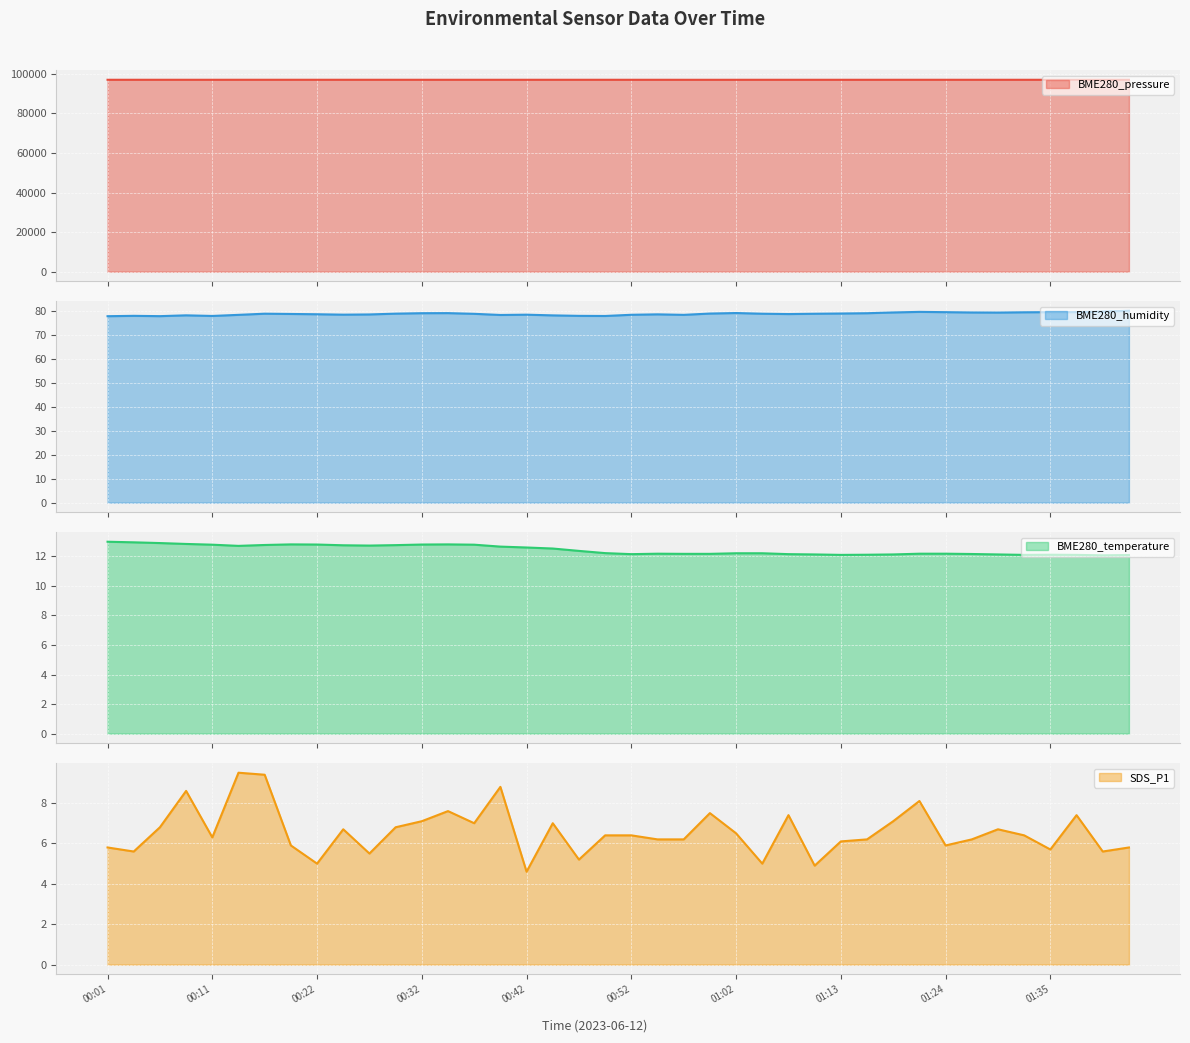

True or false: BME280_pressure and BME280_temperature intersect in this chart.

False